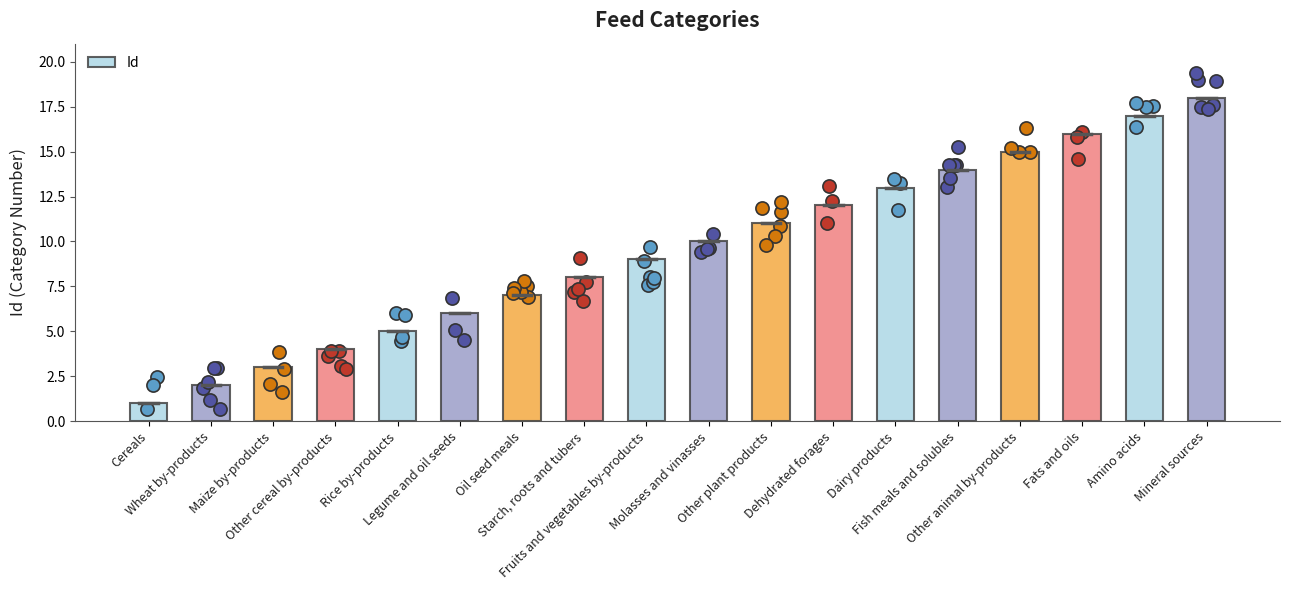

What is the change in value from Fruits and vegetables by-products to Dairy products?

+4